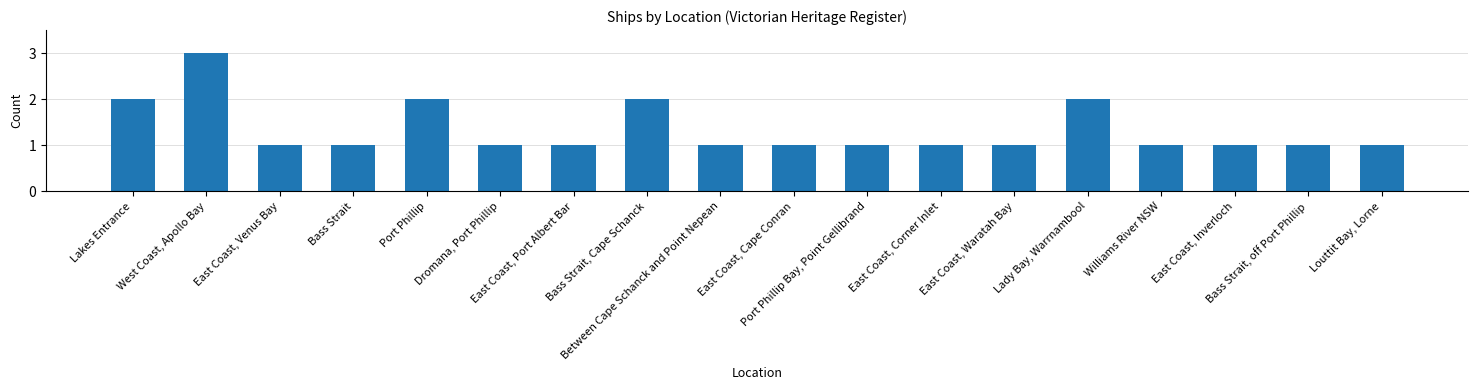

Reading left to right, what are all the values shown in this chart?

Lakes Entrance=2	West Coast, Apollo Bay=3	East Coast, Venus Bay=1	Bass Strait=1	Port Phillip=2	Dromana, Port Phillip=1	East Coast, Port Albert Bar=1	Bass Strait, Cape Schanck=2	Between Cape Schanck and Point Nepean=1	East Coast, Cape Conran=1	Port Phillip Bay, Point Gellibrand=1	East Coast, Corner Inlet=1	East Coast, Waratah Bay=1	Lady Bay, Warrnambool=2	Williams River NSW=1	East Coast, Inverloch=1	Bass Strait, off Port Phillip=1	Louttit Bay, Lorne=1